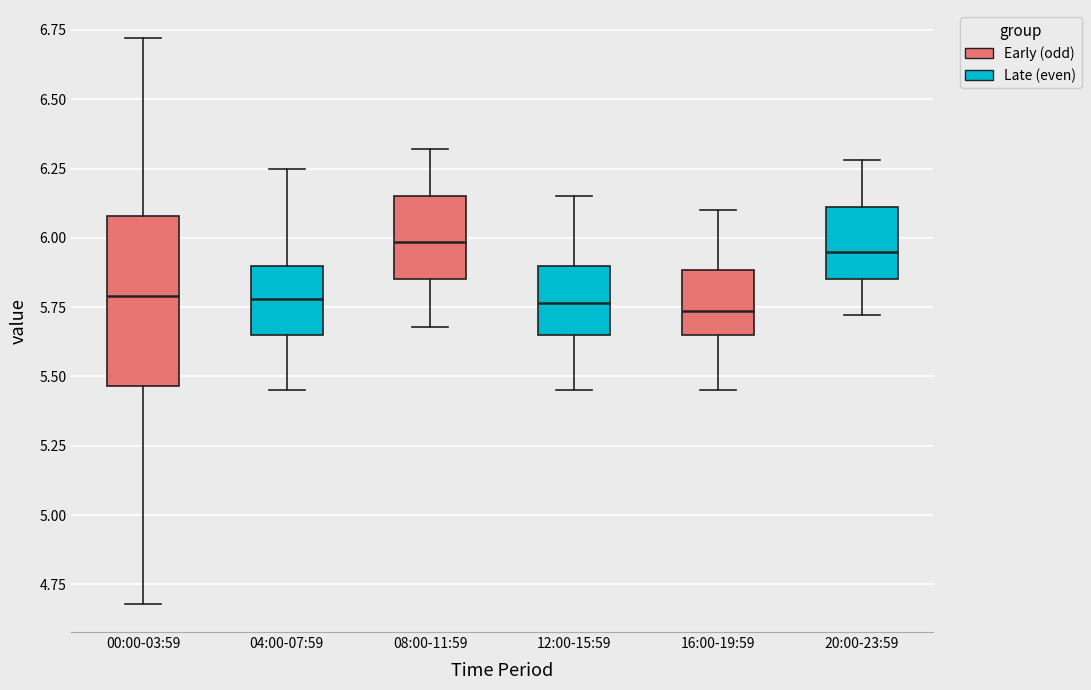

Comparing the boxes themselves (not the whiskers), which one is the tallest?

00:00-03:59